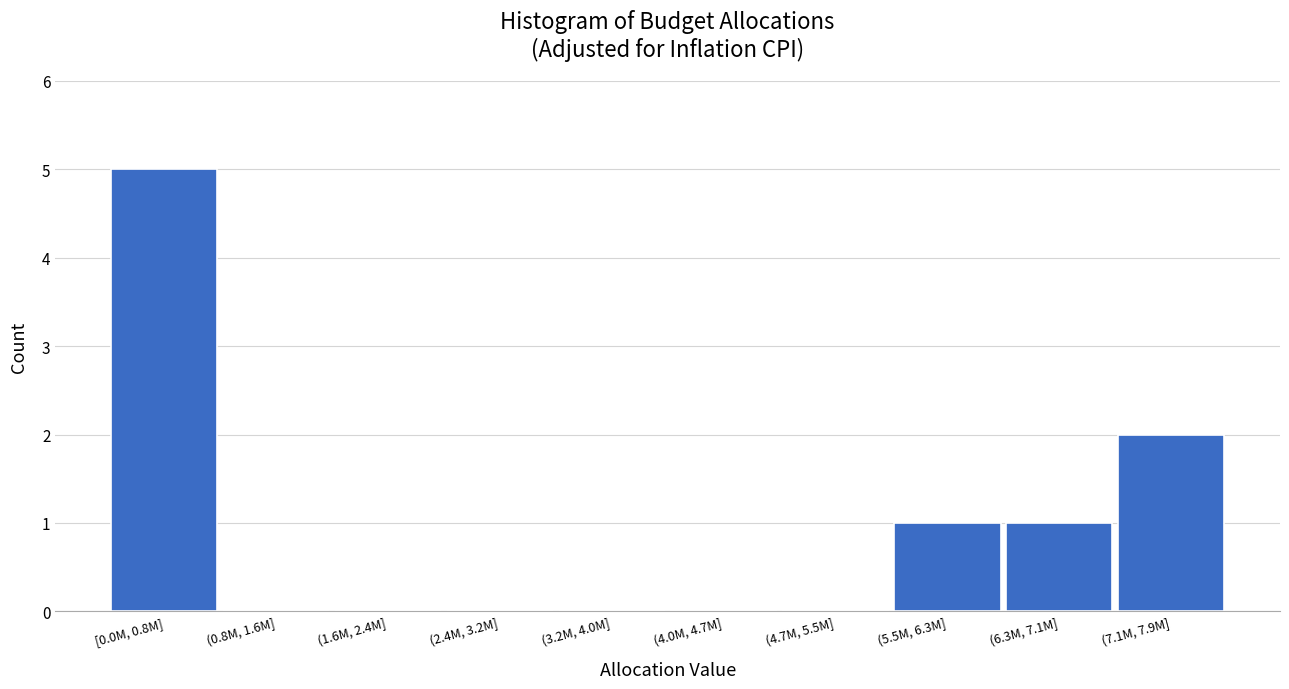

Reading left to right, transcribe all the data shown in this chart.

[0.0M, 0.8M]=5	(0.8M, 1.6M]=0	(1.6M, 2.4M]=0	(2.4M, 3.2M]=0	(3.2M, 4.0M]=0	(4.0M, 4.7M]=0	(4.7M, 5.5M]=0	(5.5M, 6.3M]=1	(6.3M, 7.1M]=1	(7.1M, 7.9M]=2